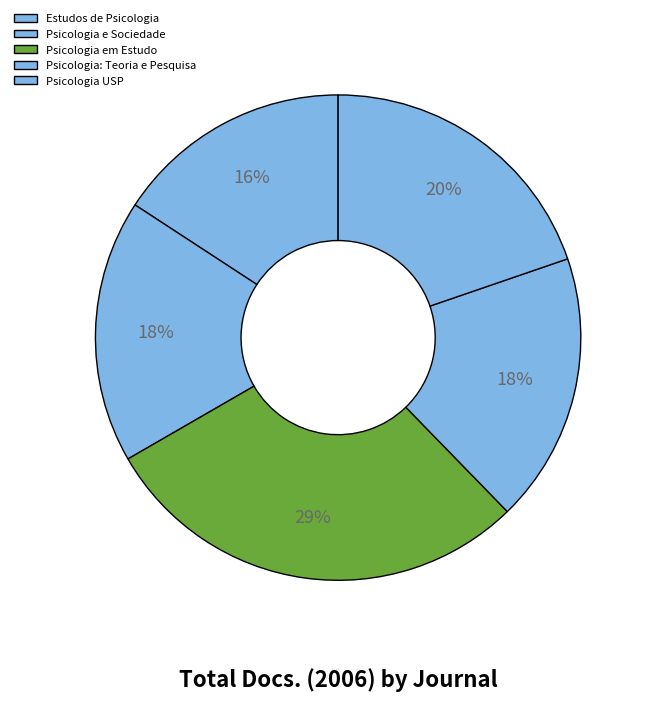

How many slices are in this pie chart?

5